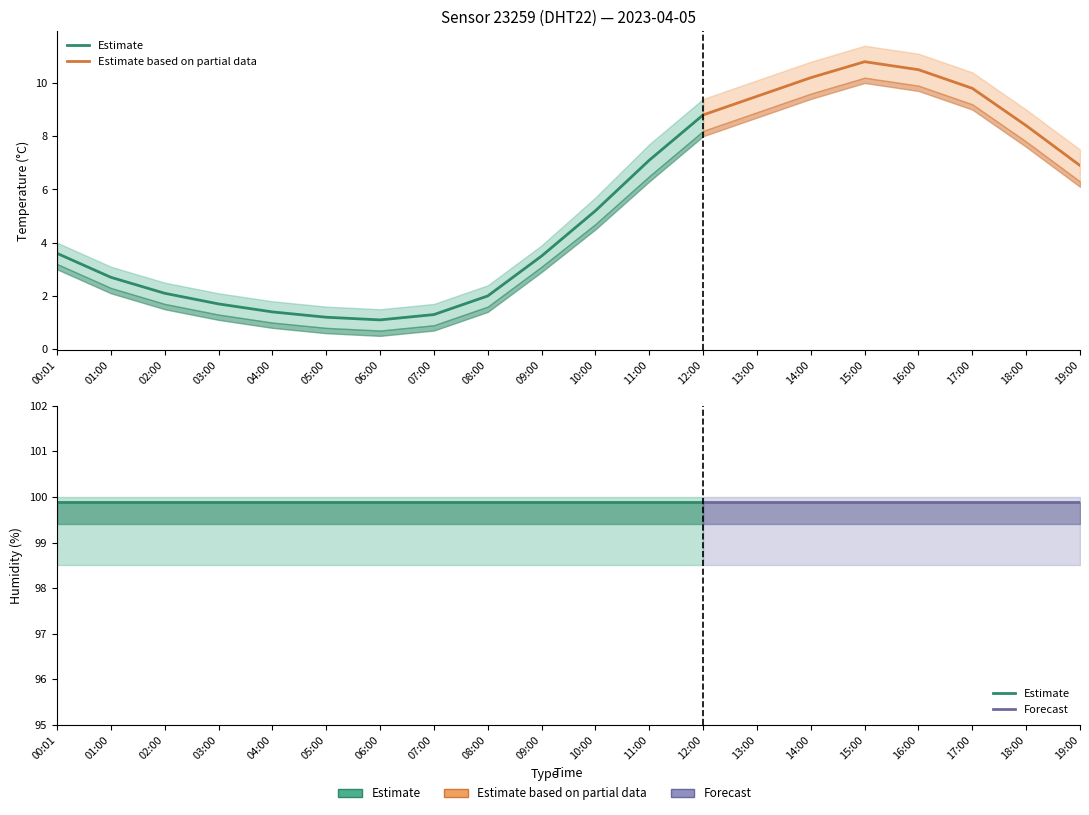

What is the label of the 13th point from the right?

07:00